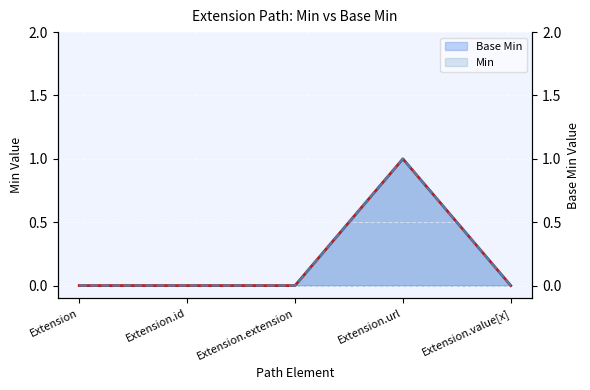

Where is the first local maximum for Base Min (line)?

Extension.url